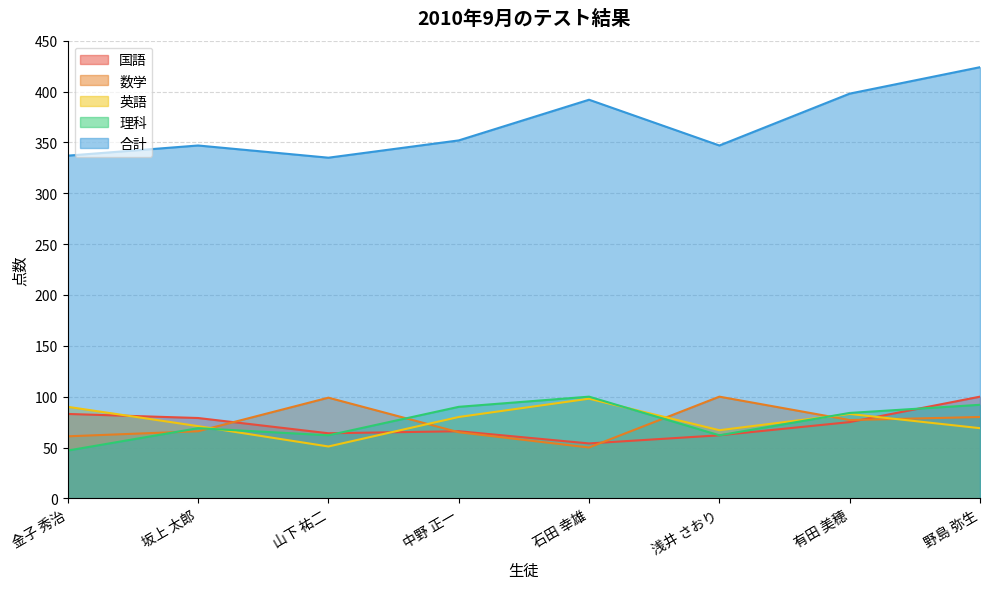

Reading left to right, transcribe all the data shown in this chart.

国語: 83	79	64	66	54	62	75	100
数学: 61	66	99	65	50	100	77	80
英語: 90	71	51	80	98	67	83	69
理科: 47	69	62	90	100	62	84	92
合計: 337	347	335	352	392	347	398	424